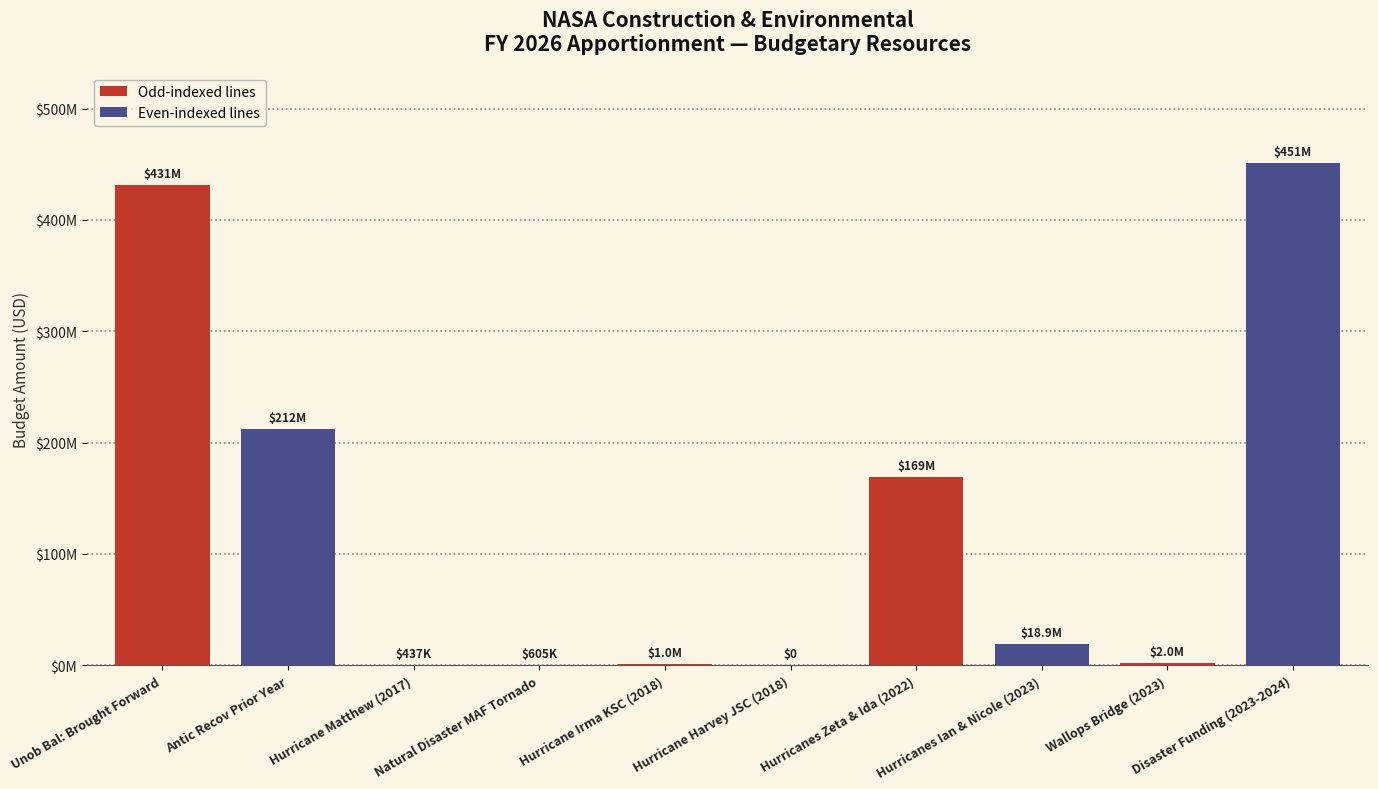

At which category does the chart reach its peak across all series?

Disaster Funding (2023-2024)